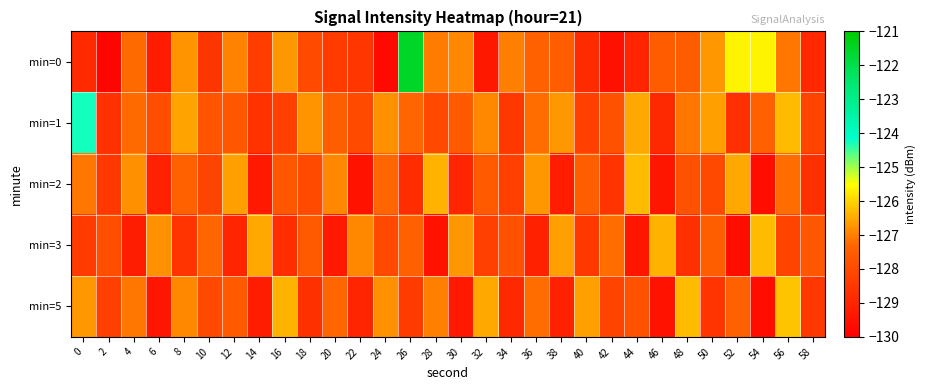

Reading left to right, extract all data points from this chart.

min=0: 0=-128.9	2=-129.8	4=-127.2	6=-129.2	8=-126.7	10=-128.6	12=-126.9	14=-128.3	16=-126.7	18=-128.0	20=-128.4	22=-128.5	24=-129.7	26=-121.5	28=-127.0	30=-126.9	32=-129.4	34=-127.0	36=-127.5	38=-127.5	40=-128.8	42=-129.5	44=-129.0	46=-127.6	48=-127.5	50=-126.7	52=-125.6	54=-125.6	56=-127.1	58=-128.9
min=1: 0=-124.2	2=-128.7	4=-127.2	6=-127.9	8=-126.6	10=-127.7	12=-127.6	14=-128.7	16=-128.3	18=-126.7	20=-127.5	22=-128.0	24=-126.8	26=-127.3	28=-128.1	30=-127.6	32=-126.9	34=-128.5	36=-127.2	38=-126.7	40=-128.3	42=-127.8	44=-126.5	46=-128.9	48=-127.1	50=-126.6	52=-128.7	54=-127.4	56=-126.3	58=-128.2
min=2: 0=-127.1	2=-128.5	4=-126.8	6=-129.1	8=-127.4	10=-128.2	12=-126.6	14=-129.3	16=-127.7	18=-128.0	20=-126.9	22=-129.5	24=-127.3	26=-128.8	28=-126.4	30=-129.0	32=-127.6	34=-128.3	36=-126.7	38=-129.2	40=-127.5	42=-128.6	44=-126.3	46=-129.4	48=-127.8	50=-128.1	52=-126.5	54=-129.6	56=-127.2	58=-128.7
min=3: 0=-128.4	2=-127.9	4=-129.2	6=-126.8	8=-128.6	10=-127.3	12=-129.0	14=-126.5	16=-128.8	18=-127.6	20=-129.3	22=-126.9	24=-128.1	26=-127.4	28=-129.5	30=-126.7	32=-128.3	34=-127.8	36=-129.1	38=-126.6	40=-128.5	42=-127.2	44=-129.4	46=-126.4	48=-128.7	50=-127.5	52=-129.6	54=-126.3	56=-128.2	58=-127.7
min=5: 0=-126.7	2=-128.3	4=-127.1	6=-129.4	8=-126.9	10=-128.1	12=-127.6	14=-129.2	16=-126.4	18=-128.7	20=-127.3	22=-129.0	24=-126.8	26=-128.4	28=-127.0	30=-129.3	32=-126.5	34=-128.9	36=-127.2	38=-129.1	40=-126.6	42=-128.2	44=-127.8	46=-129.5	48=-126.3	50=-128.6	52=-127.4	54=-129.6	56=-126.2	58=-128.5